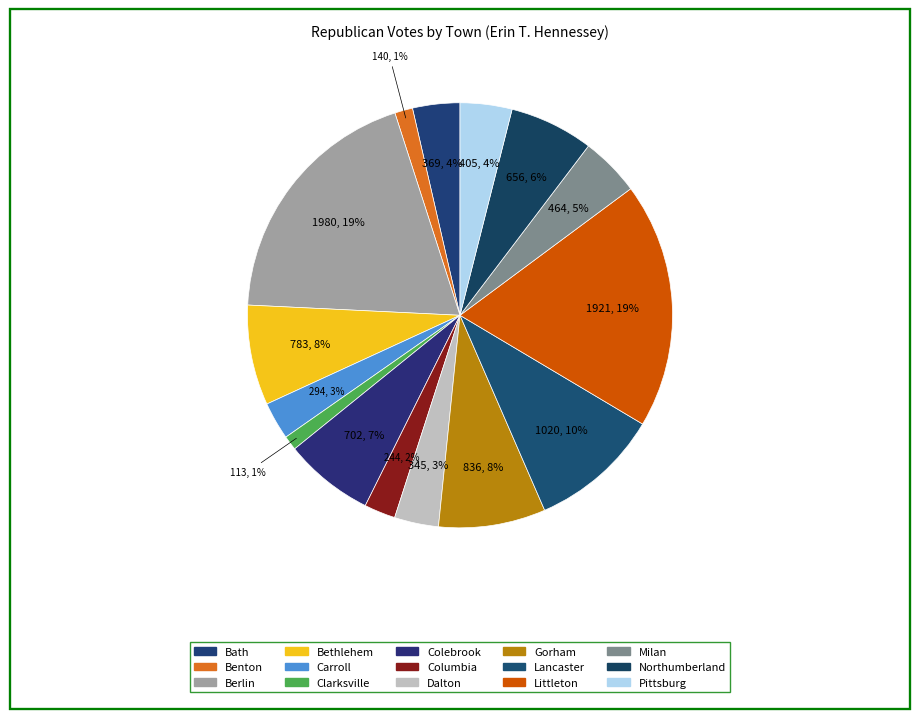

To the nearest percent, what portion does Littleton represent?

19%